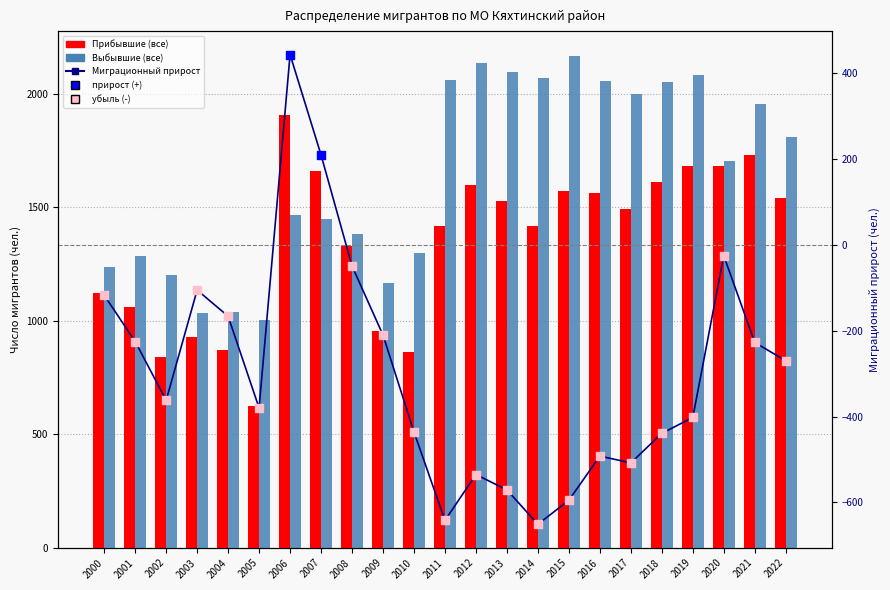

Which series has the largest Y range (max minus min)?

Прибывшие (все)